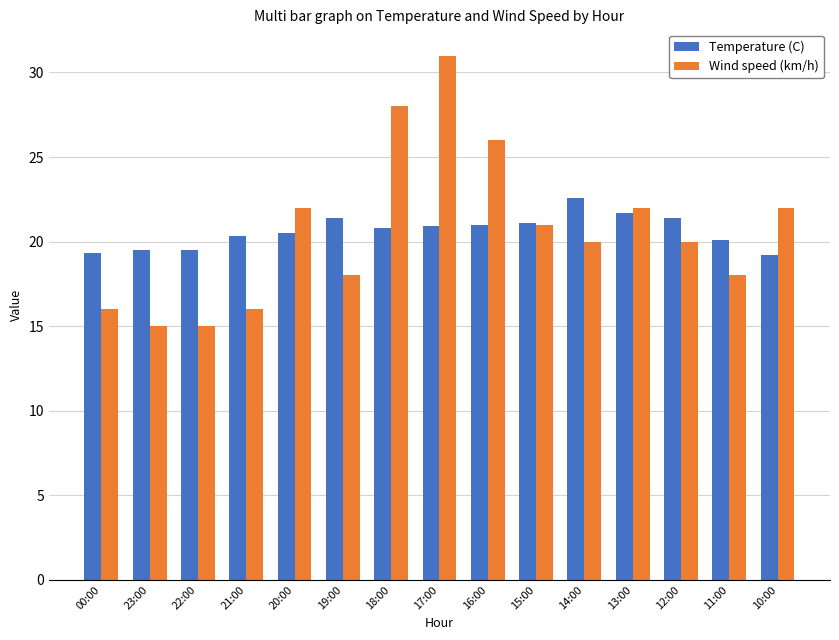

True or false: Wind speed (km/h) has a value of 39.2 at 10:00.

False